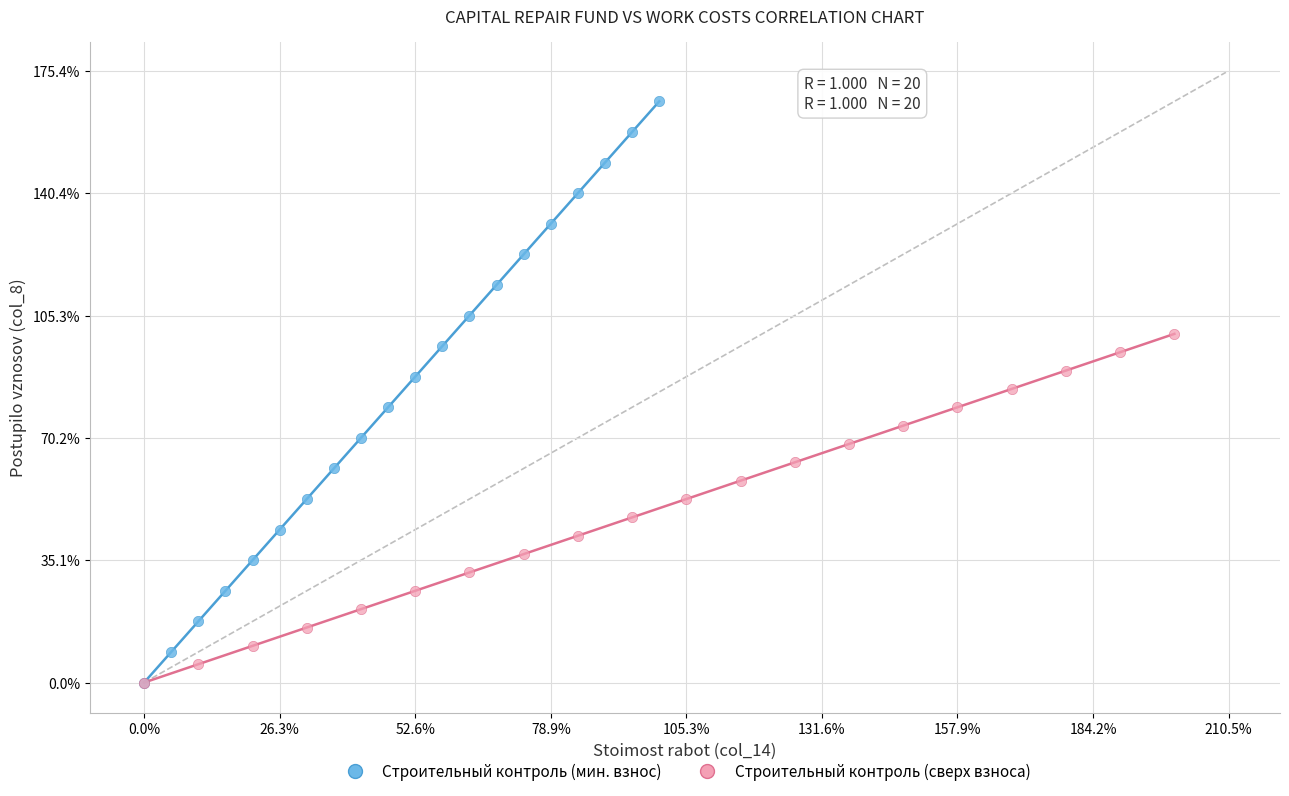

Which series reaches the maximum Y coordinate?

Строительный контроль (мин. взнос)